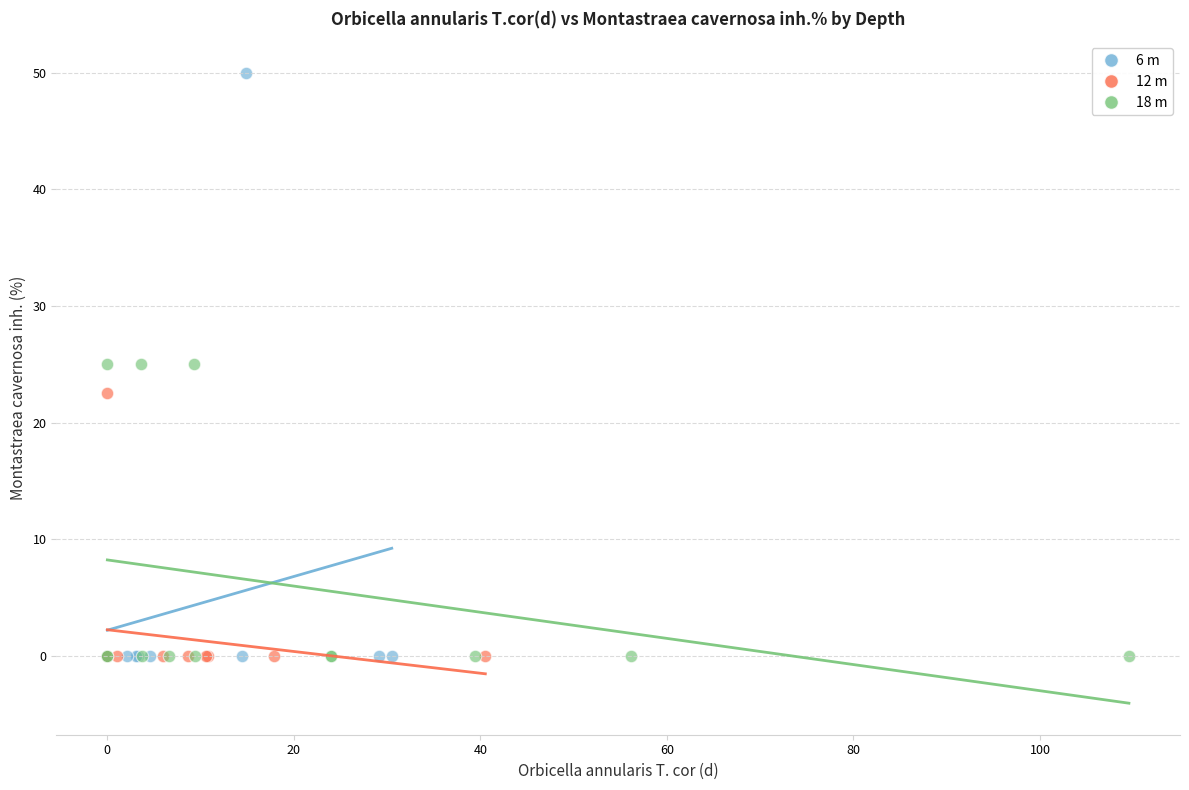

Which series has the largest Y range (max minus min)?

6 m